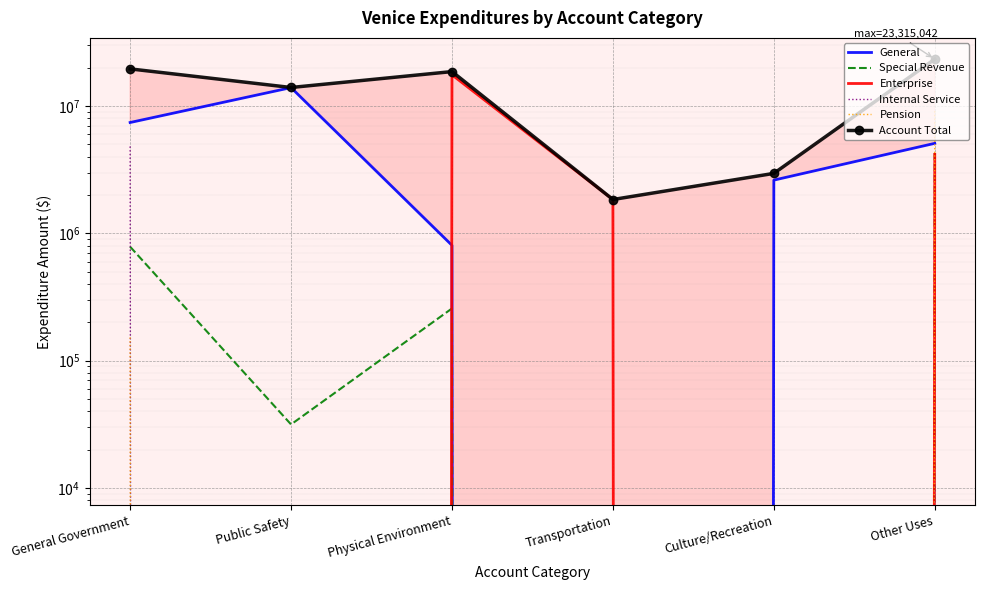

What is the average value of the Pension series?

1566230